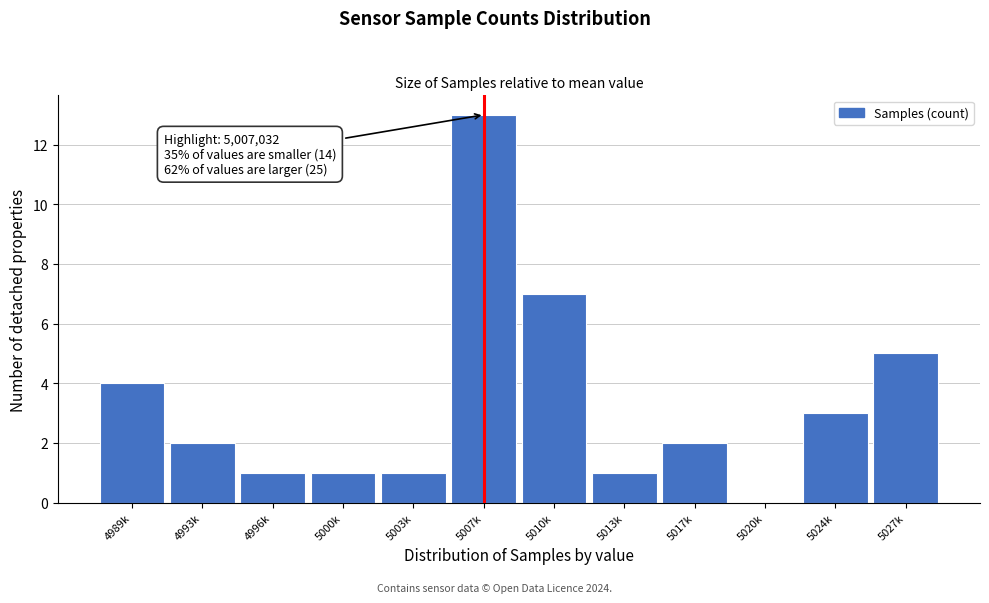

Reading left to right, list all the values displayed in this chart.

4989k=4	4993k=2	4996k=1	5000k=1	5003k=1	5007k=13	5010k=7	5013k=1	5017k=2	5020k=0	5024k=3	5027k=5